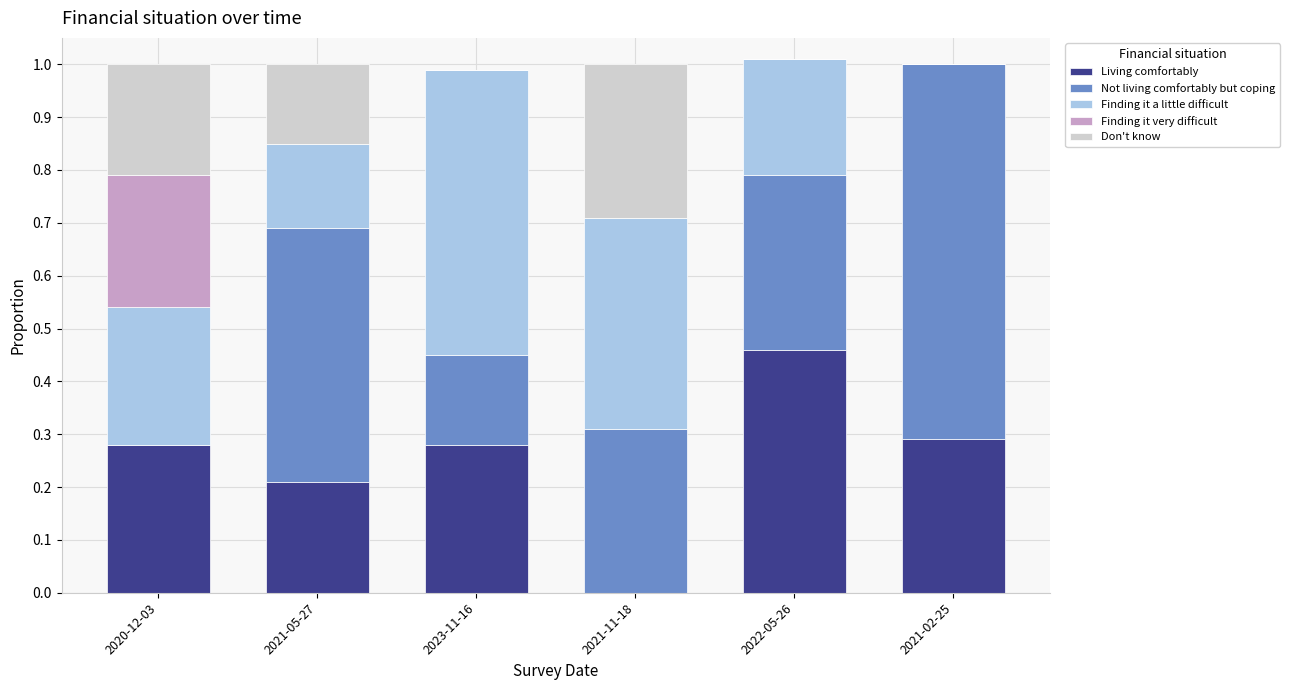

What is the total value across all series at 2021-11-18?

1.0